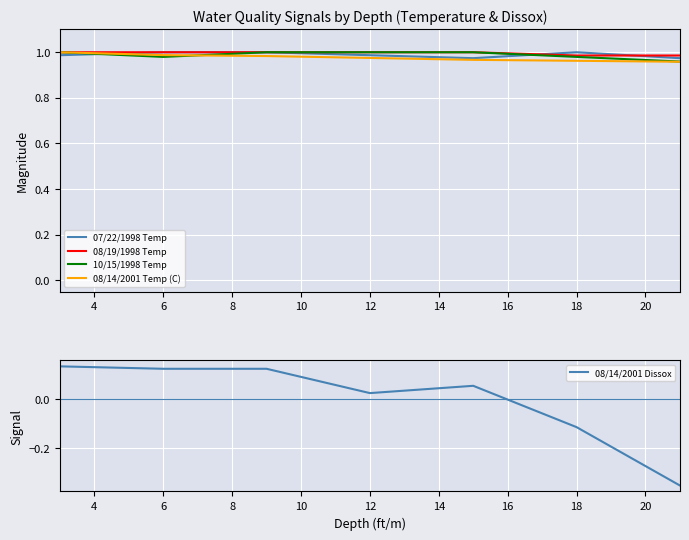

Is it true that 10/15/1998 Temp equals 1.6 at 12?

False